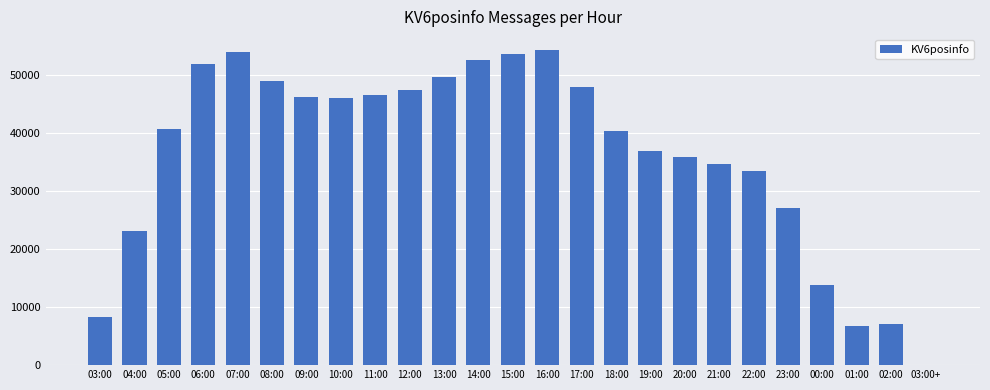

What is the average value?

36358